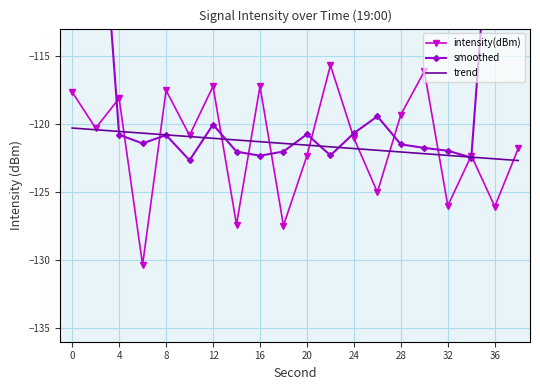

Rank the series by their maximum value, from lowest to highest.

trend, intensity(dBm), smoothed